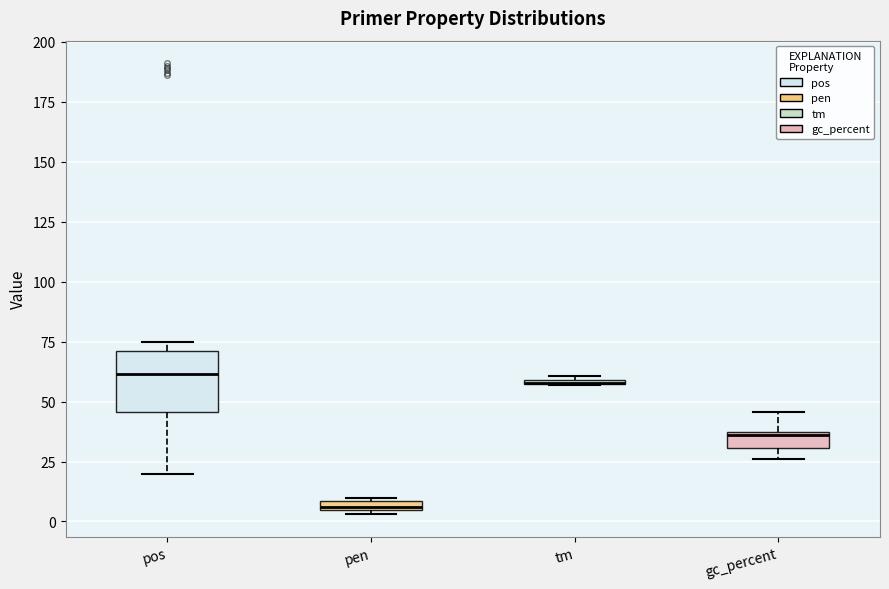

Where is the upper edge of the box for pen on the y-axis? The values are not printed on the chart, so give them approximately, as read against the axis.

10